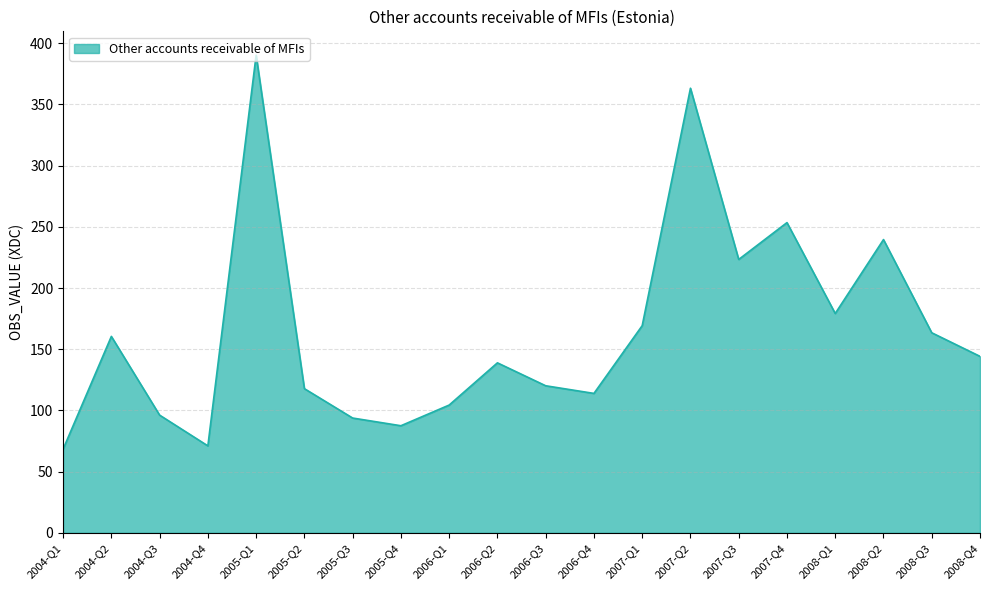

Which has a higher value, 2006-Q1 or 2005-Q3?

2006-Q1